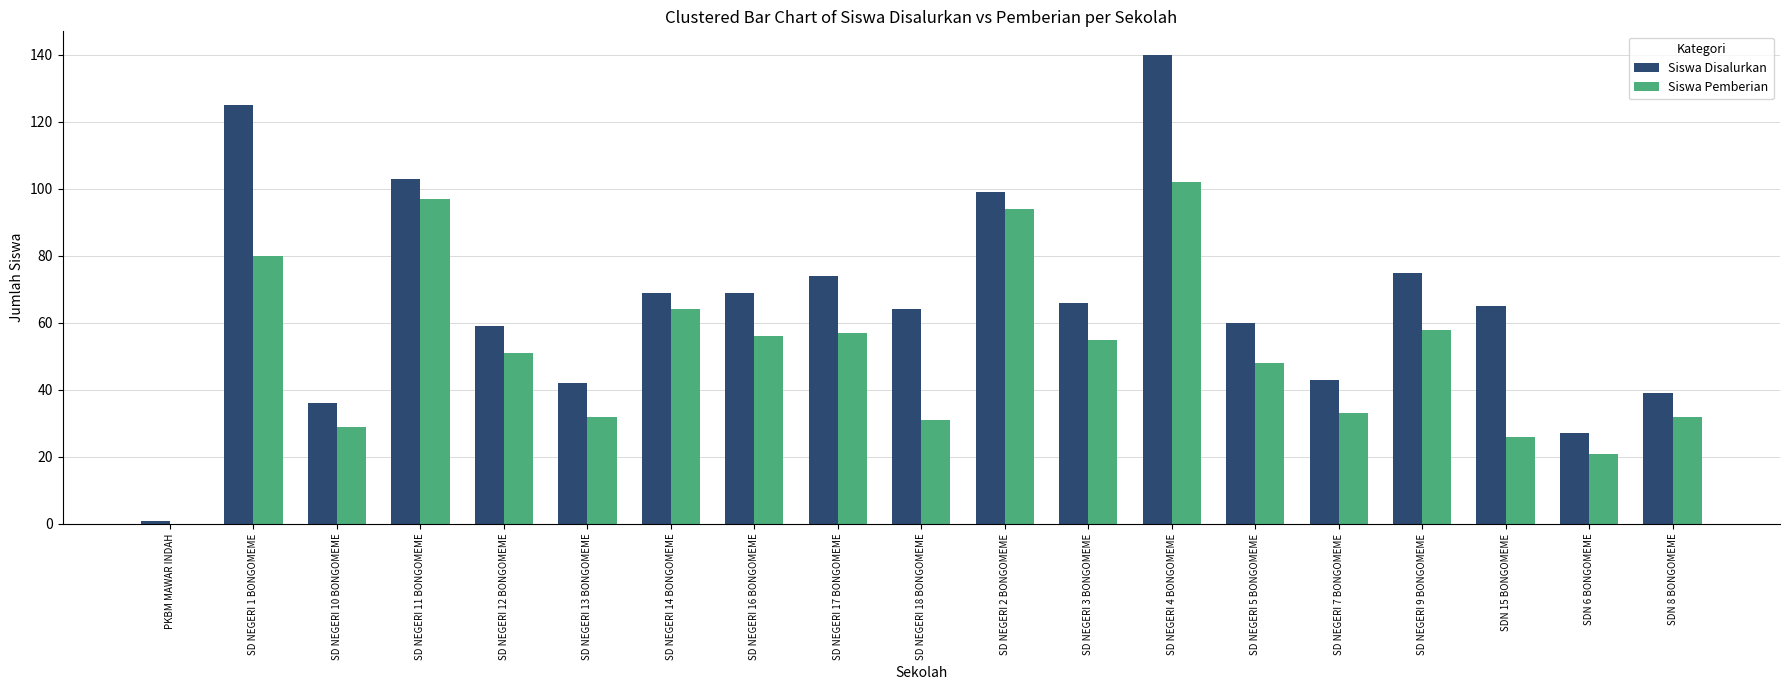

Between SD NEGERI 12 BONGOMEME and SDN 8 BONGOMEME, which series saw the biggest shift?

Siswa Disalurkan